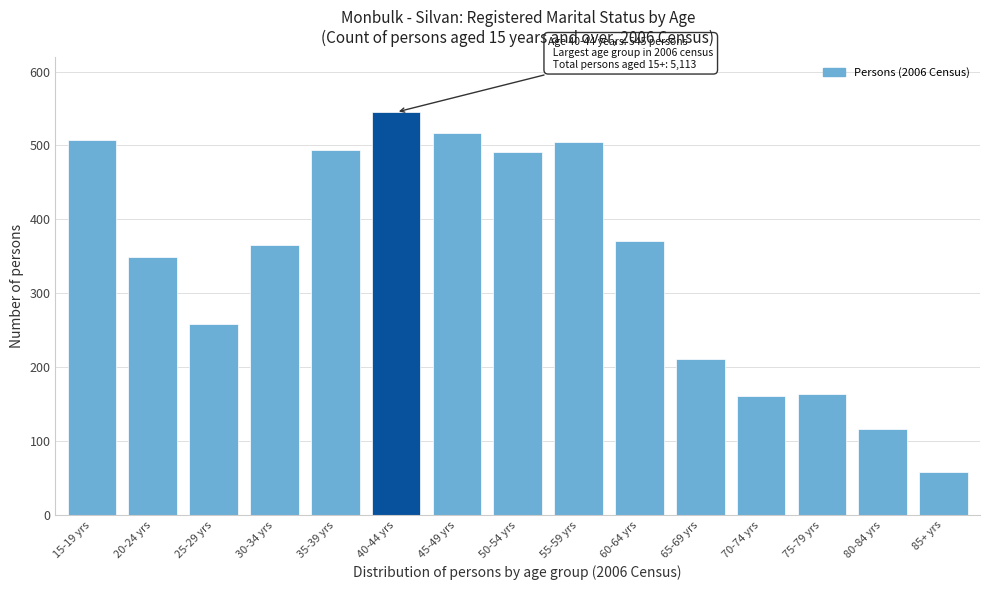

Which label corresponds to the largest value in the chart?

40-44 yrs